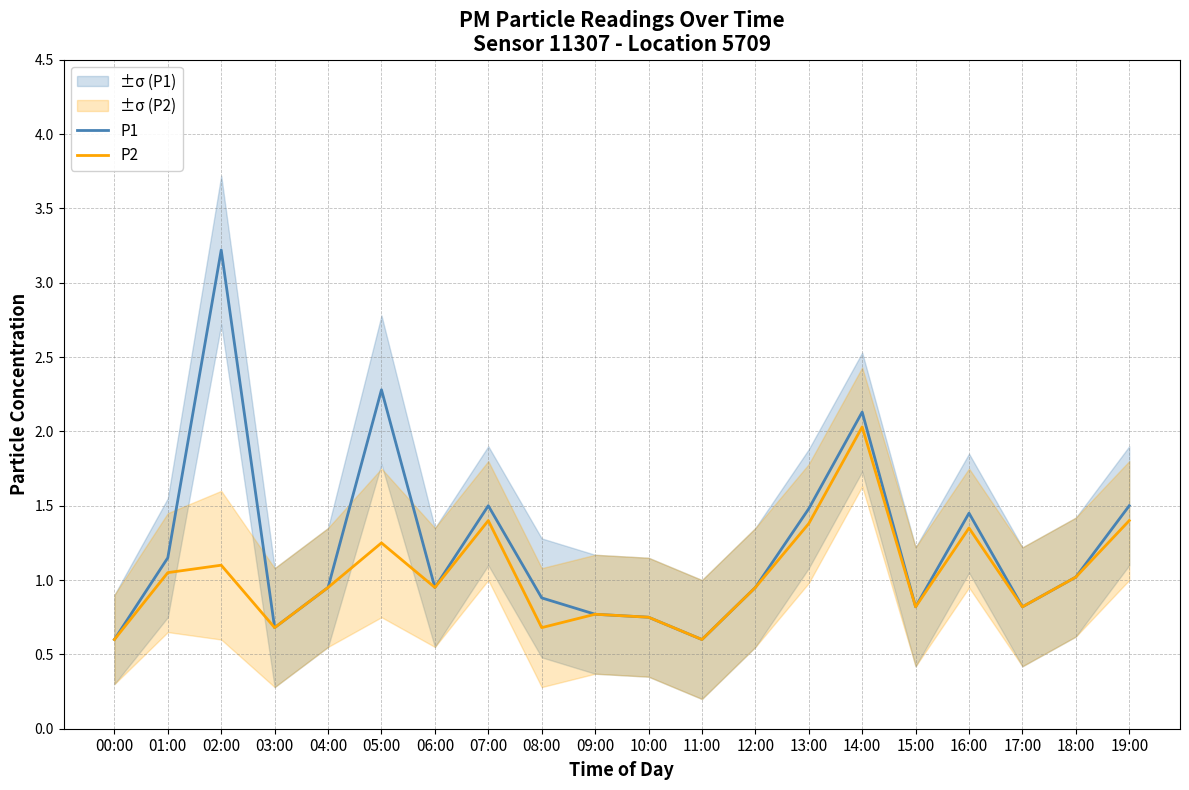

Between 09:00 and 10:00, which series saw the biggest shift?

P1